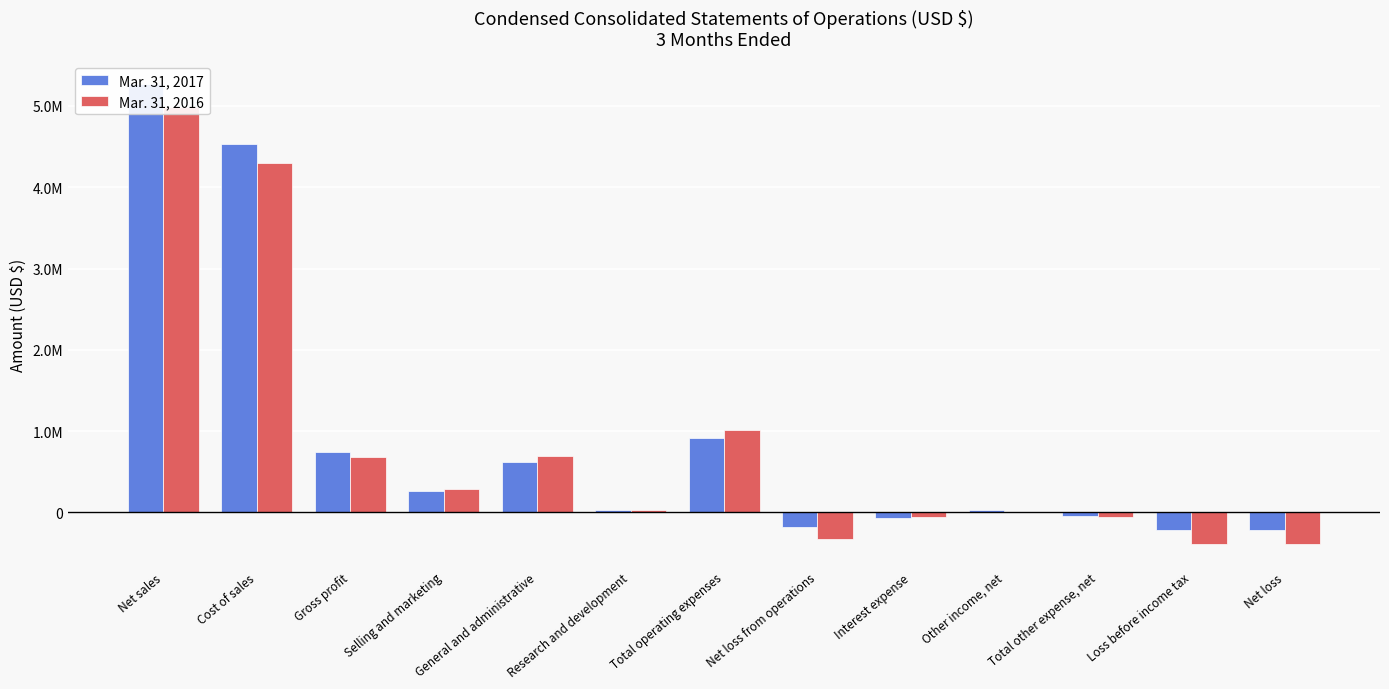

At which category does the chart reach its minimum across all series?

Loss before income tax